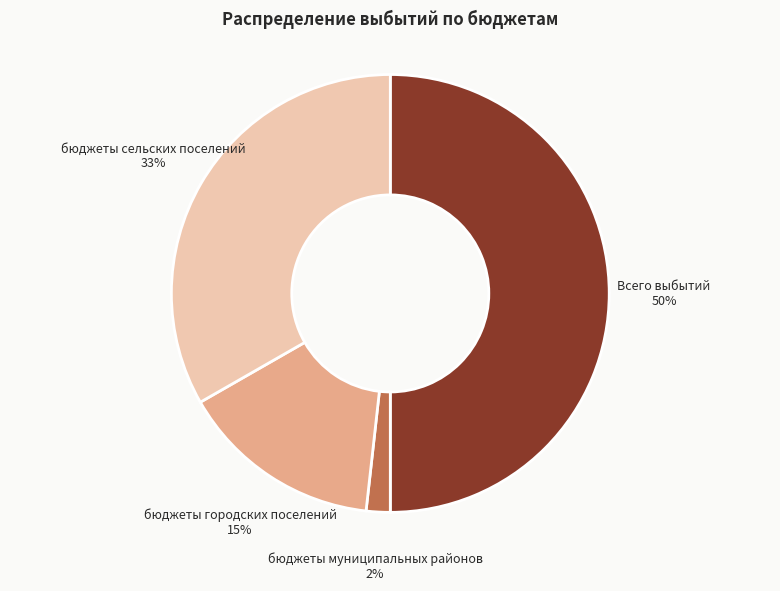

Does бюджеты муниципальных районов account for over 50% of the chart?

No